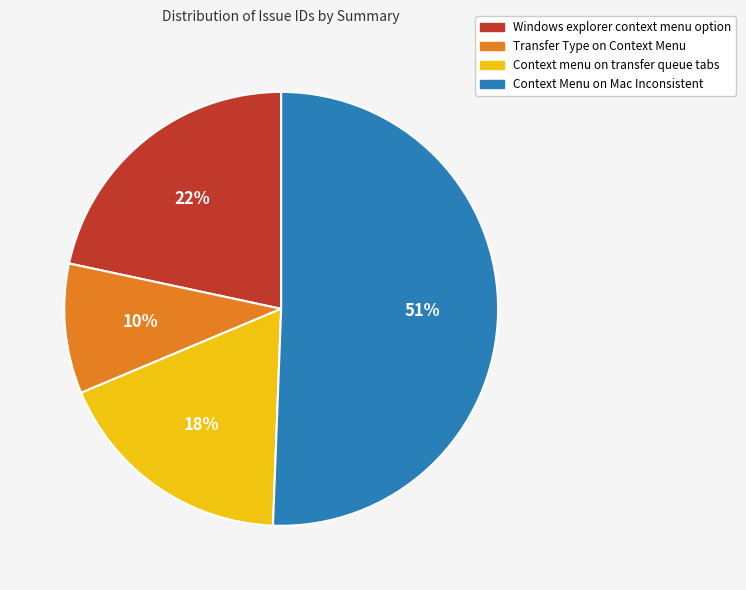

True or false: Transfer Type on Context Menu accounts for 10% of the total.

True